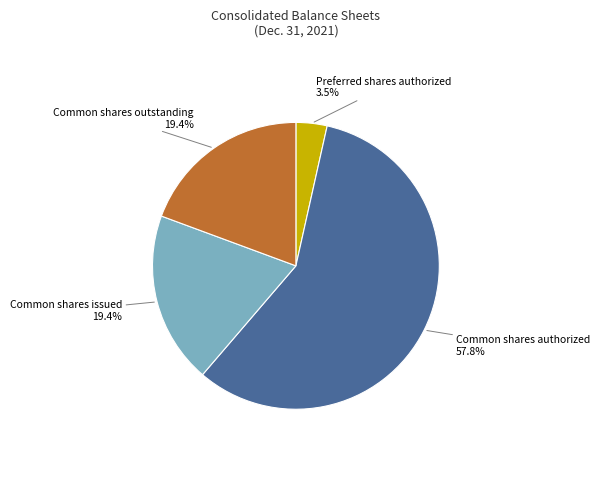

Is there a majority slice in this chart?

Yes